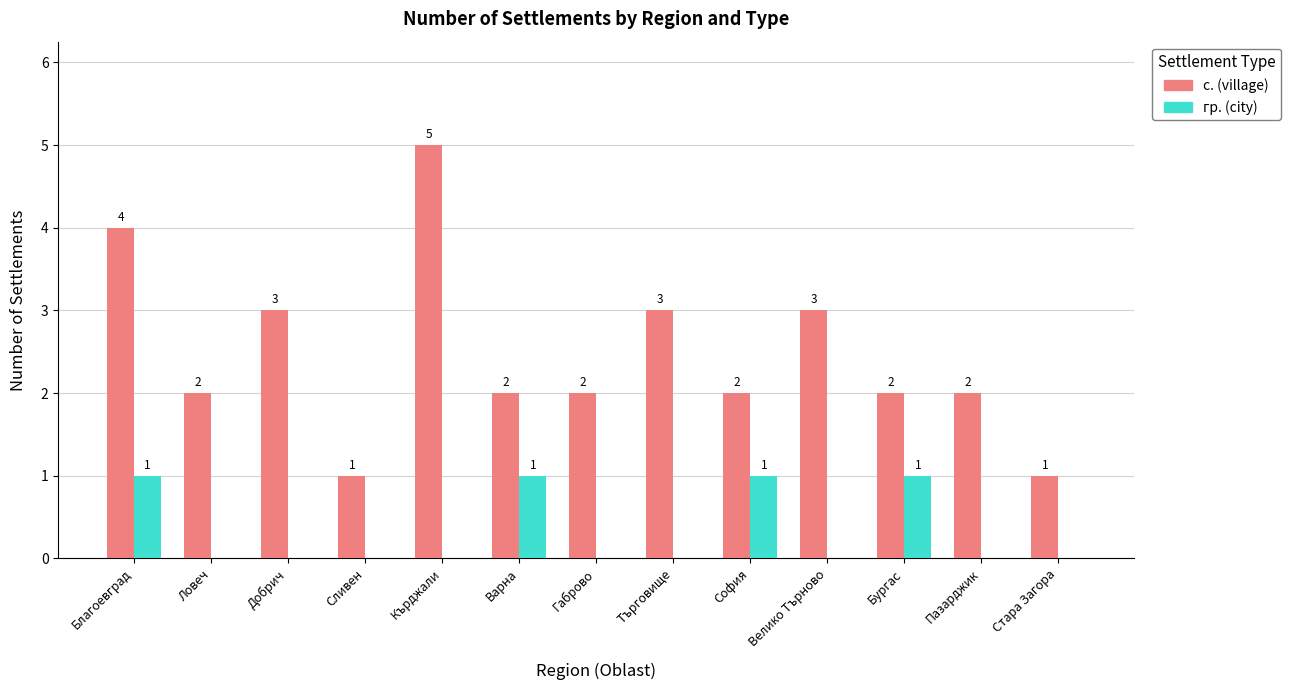

Reading left to right, list all the values displayed in this chart.

с. (village): 4	2	3	1	5	2	2	3	2	3	2	2	1
гр. (city): 1	0	0	0	0	1	0	0	1	0	1	0	0